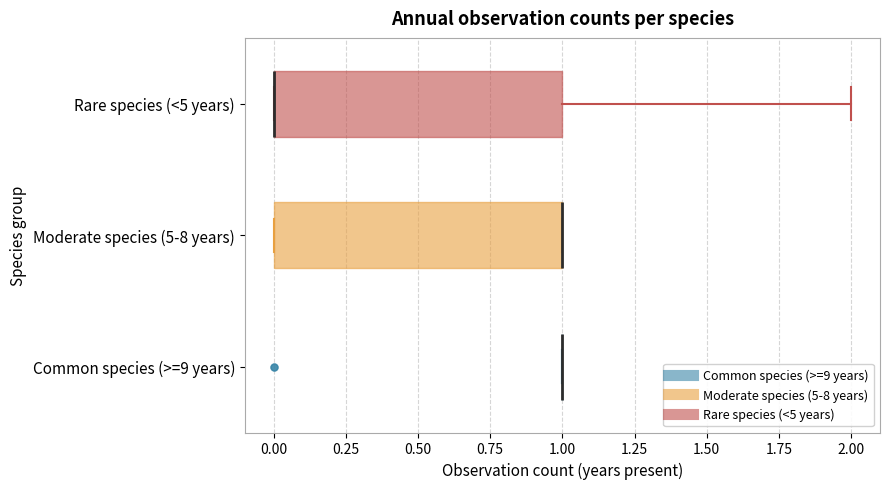

Reading bottom to top, transcribe this box plot: for each box, give where its median line is, the range the box spans, and where its two whiskers end, as read against the x-axis. The values are not printed on the chart, so give them approximately, as read against the axis.

Common species (>=9 years): box collapsed to a line at 1, whiskers 1 to 1
Moderate species (5-8 years): median 1 (drawn on the box's right edge), box 0 to 1, whiskers 0 to 1
Rare species (<5 years): median 0 (drawn on the box's left edge), box 0 to 1, whiskers 0 to 2